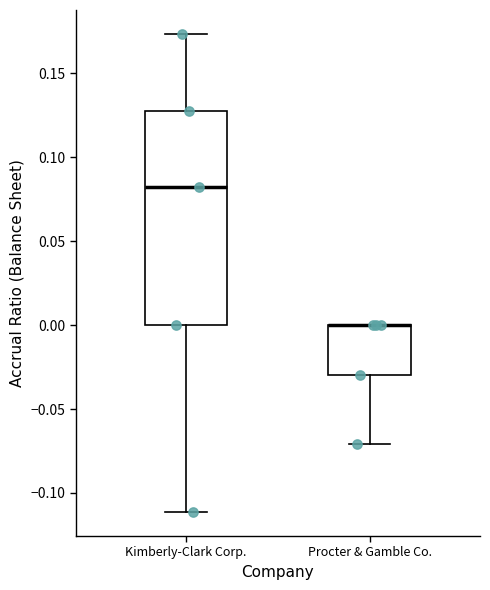

Reading left to right, transcribe this box plot: for each box, give where its median line is, the range the box spans, and where its two whiskers end, as read against the y-axis. The values are not printed on the chart, so give them approximately, as read against the axis.

Kimberly-Clark Corp.: median 0.080, box 0.000 to 0.125, whiskers -0.110 to 0.175
Procter & Gamble Co.: median 0.000 (drawn on the box's upper edge), box -0.030 to 0.000, whiskers -0.070 to 0.000